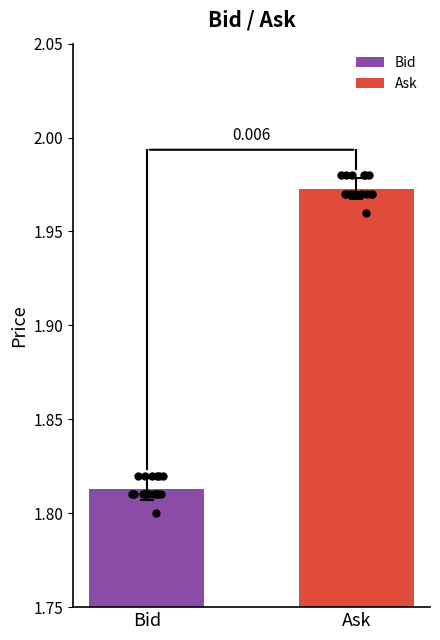

Which series has the largest Y range (max minus min)?

Bid